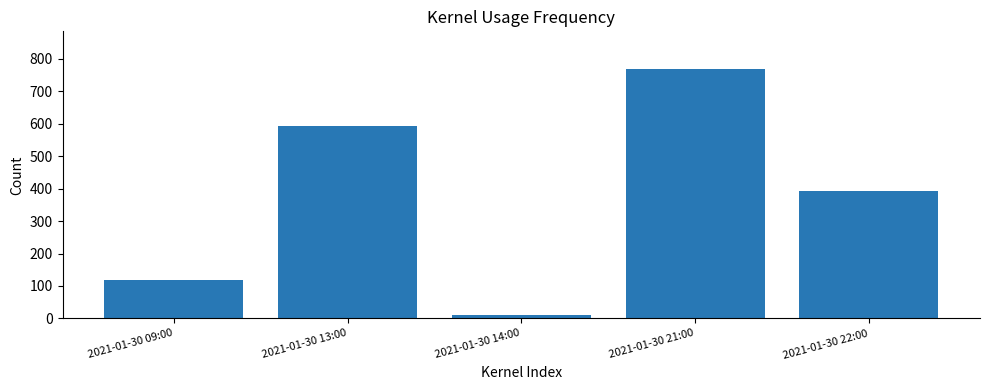

List the labels in order of value, smallest first.

2021-01-30 14:00, 2021-01-30 09:00, 2021-01-30 22:00, 2021-01-30 13:00, 2021-01-30 21:00